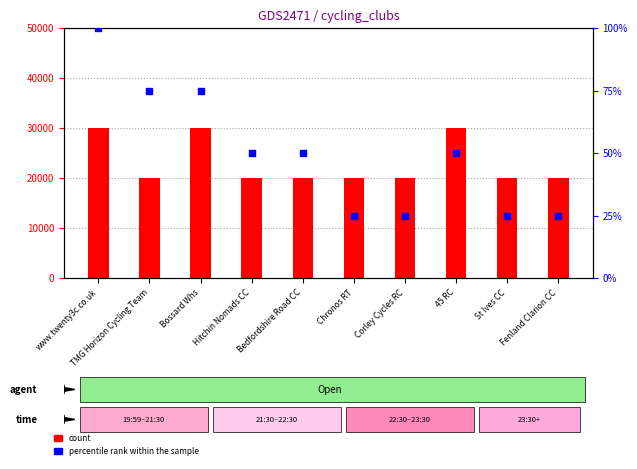

Which series has the largest total across all categories?

count